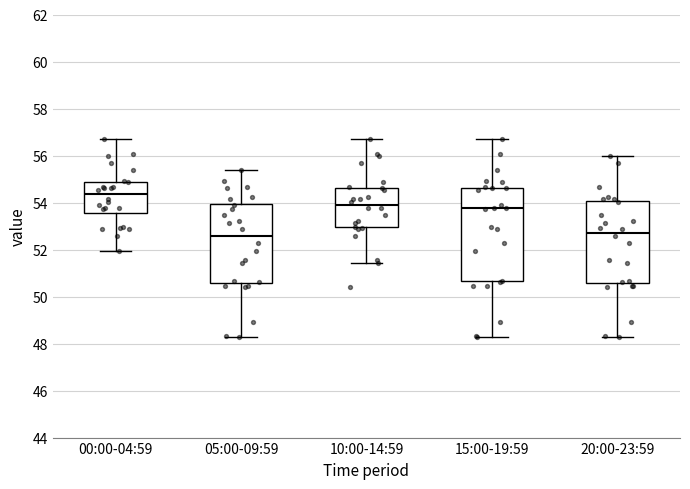

Which box has the highest median line?

00:00-04:59